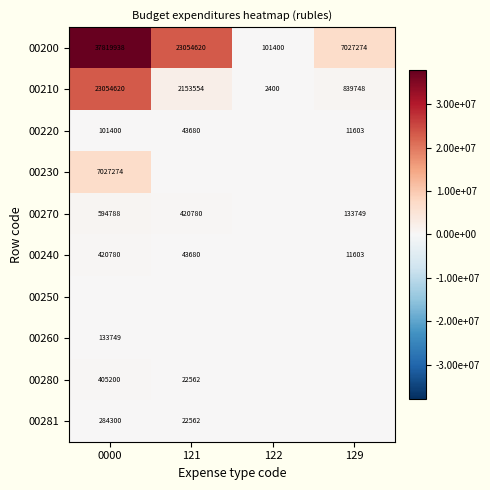

Where is 00200 nearest to the value 18960669?

121